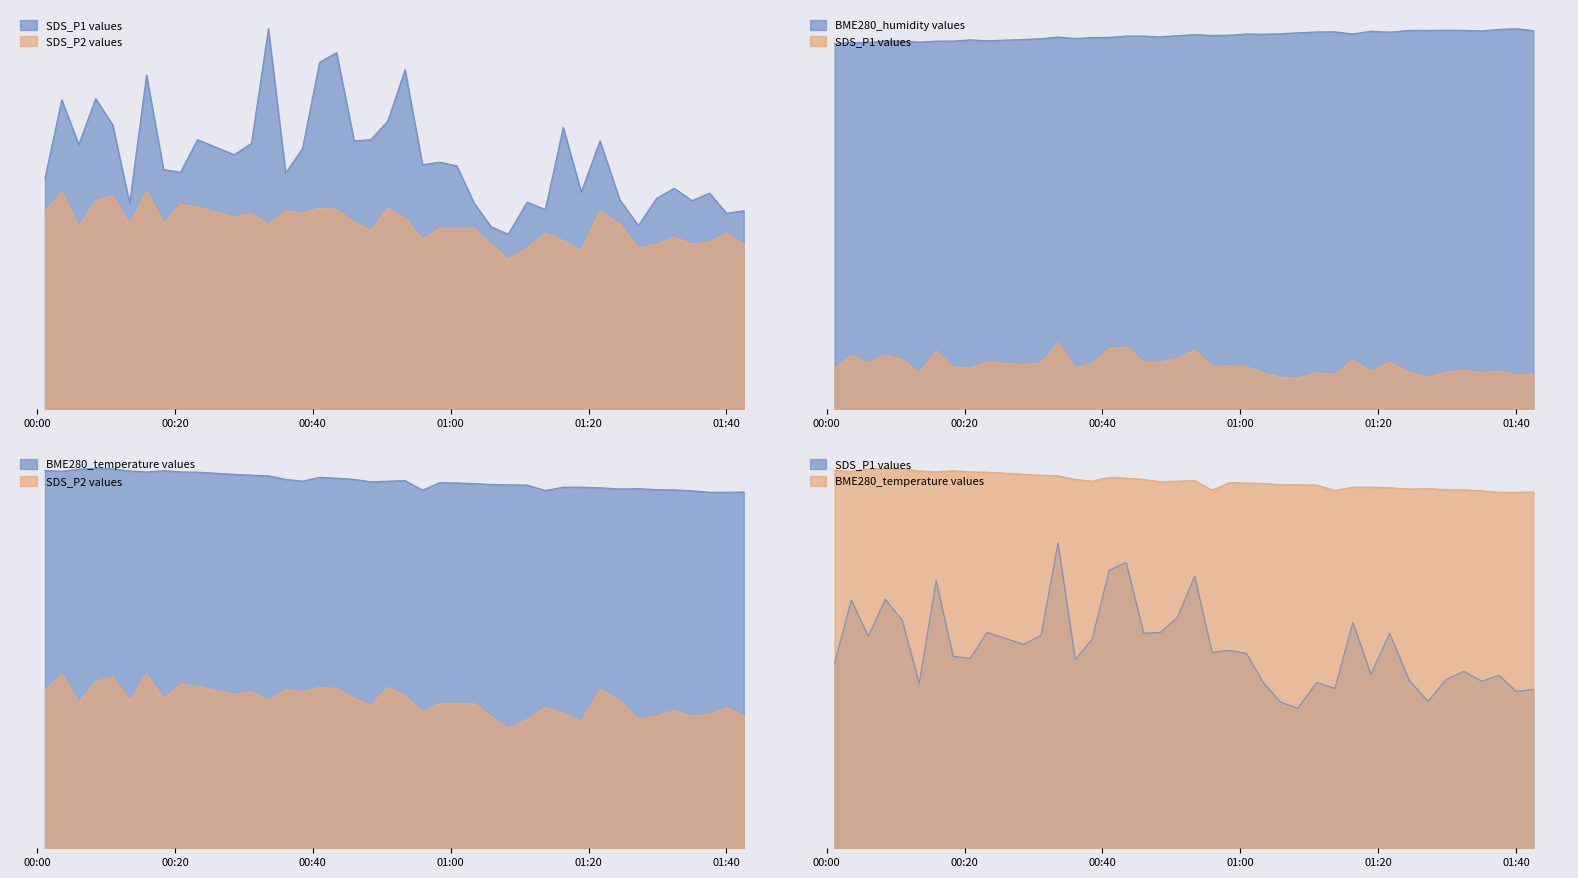

What is the difference between the highest and lowest values at 00:20?

2.5